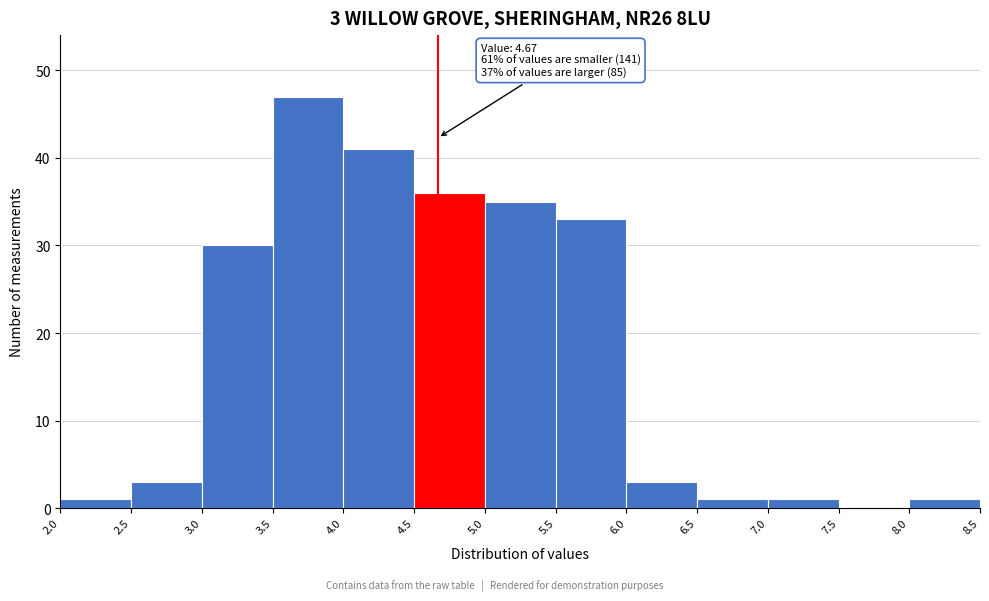

Which range on the x-axis has the tallest bar?

3.5 to 4.0